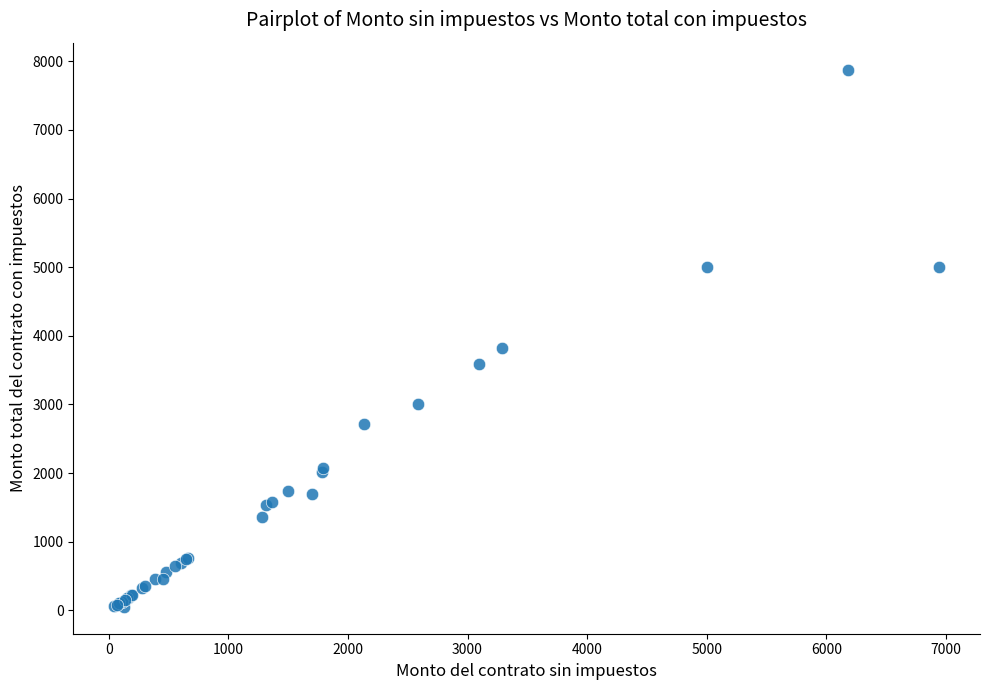

What Y value in the scatter plot is closest to 3965?

3816.4